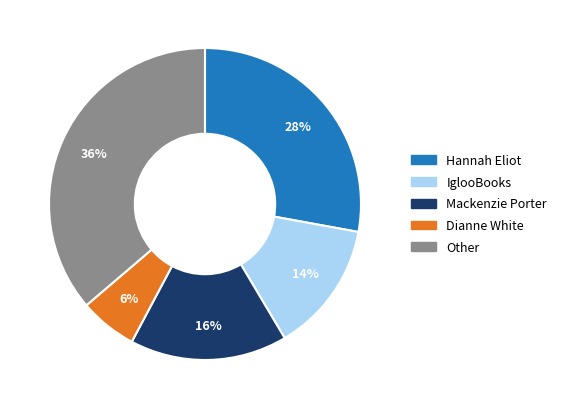

Do IglooBooks and Hannah Eliot together represent more than half of the pie?

No